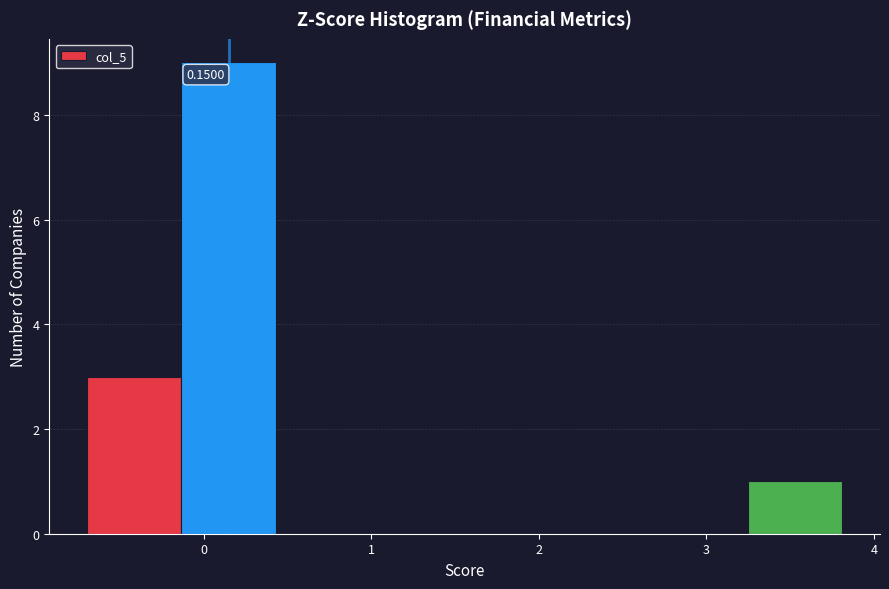

Over which range of the x-axis is the bar tallest?

-0.1 to 0.4